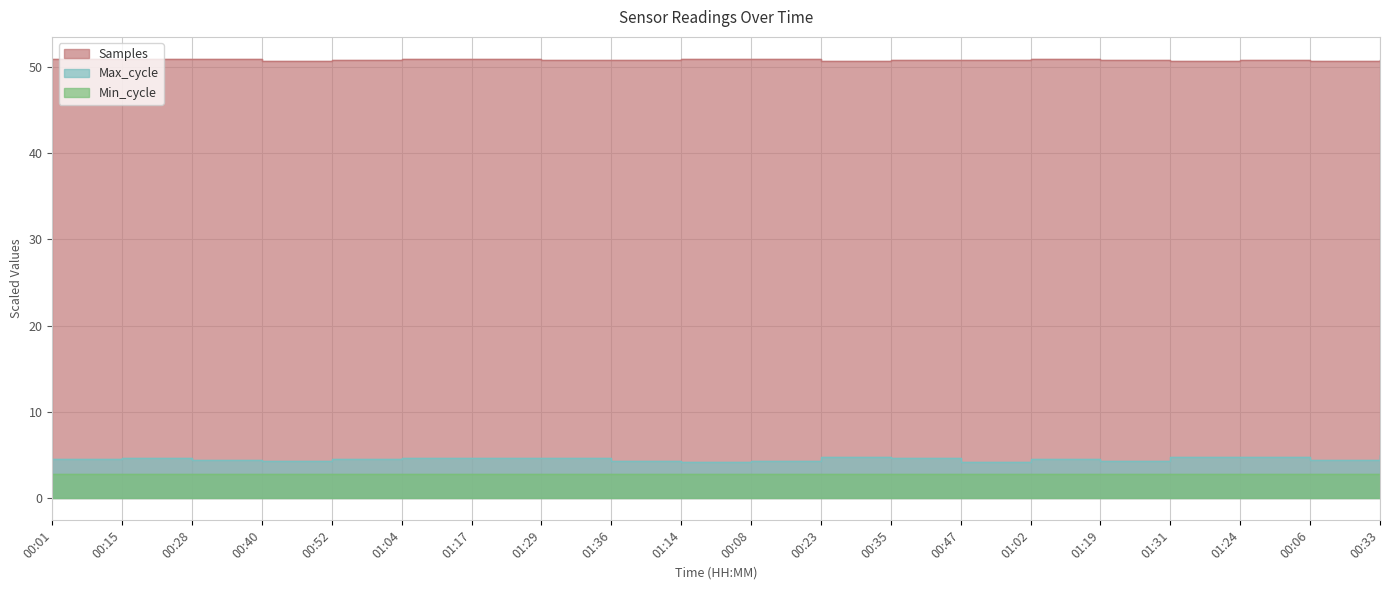

At 01:36, list the series in order from smallest to largest.

Max_cycle, Samples